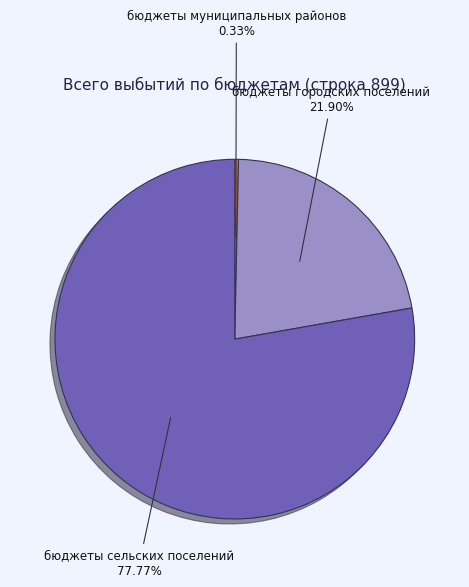

Does бюджеты муниципальных районов represent more than half of the total?

No